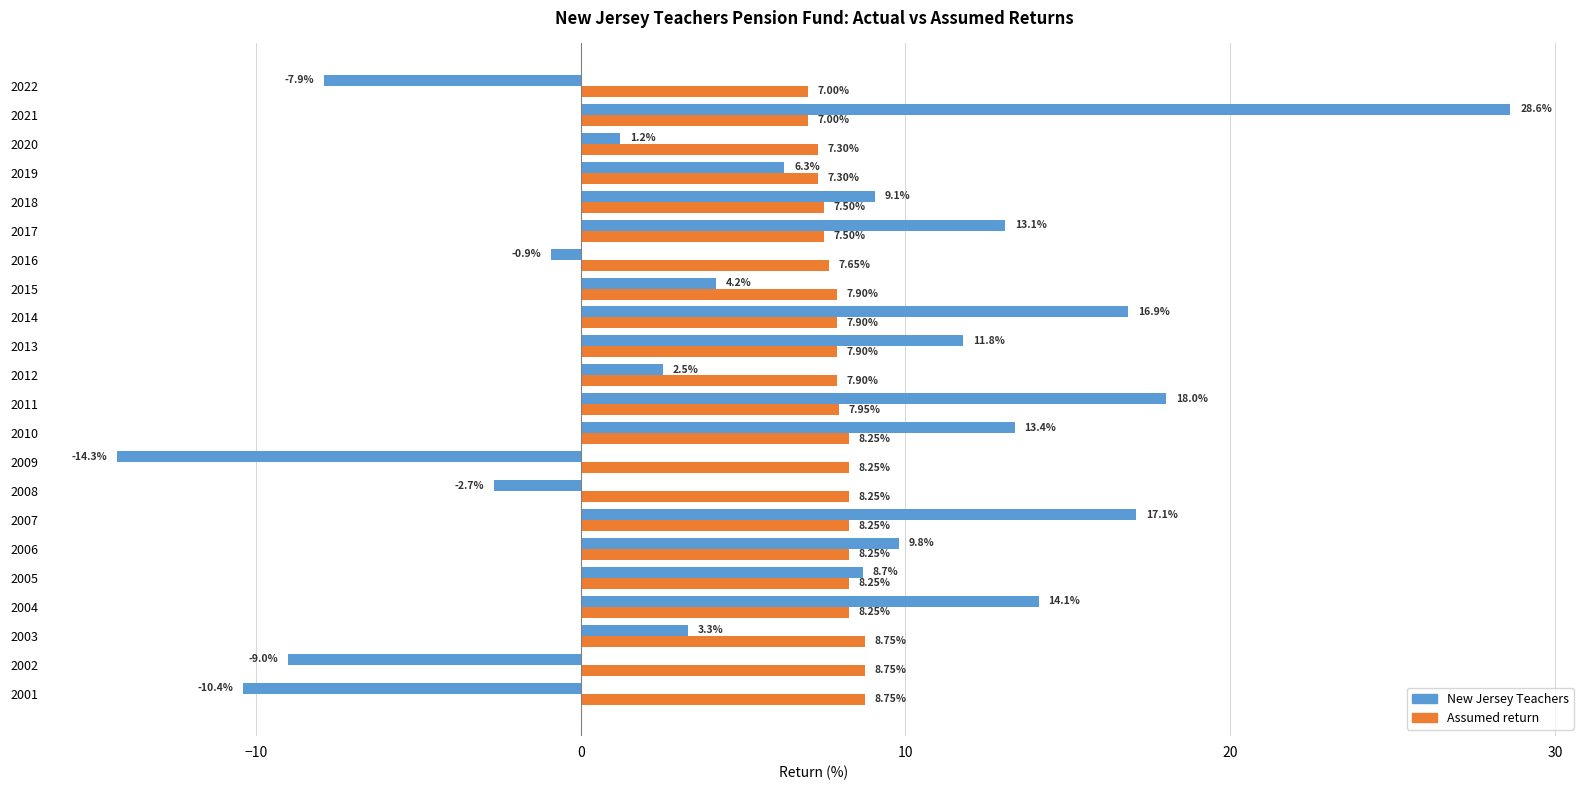

Rank the series by their maximum value, from lowest to highest.

Assumed return, New Jersey Teachers